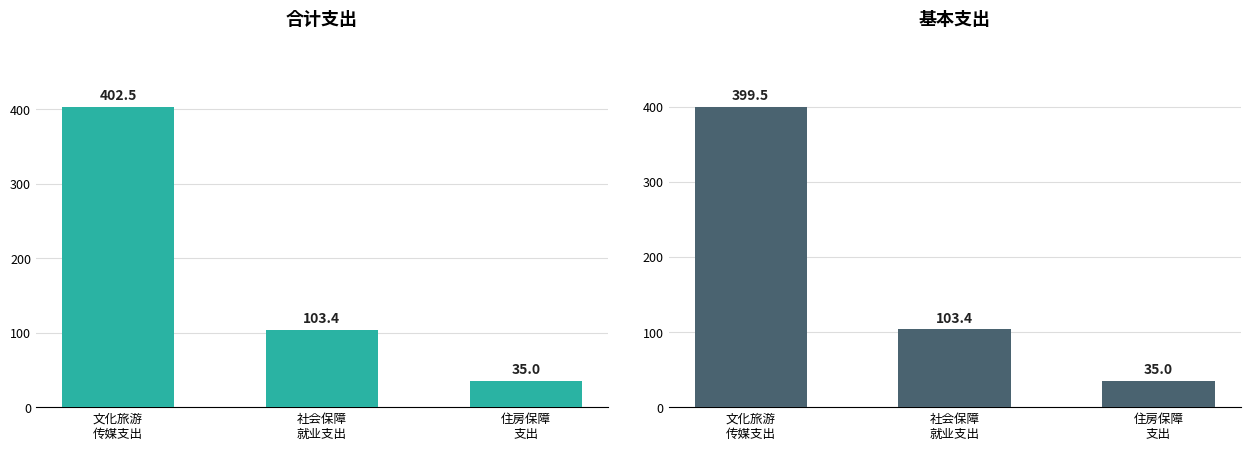

What is the minimum value shown in the chart?

35.0